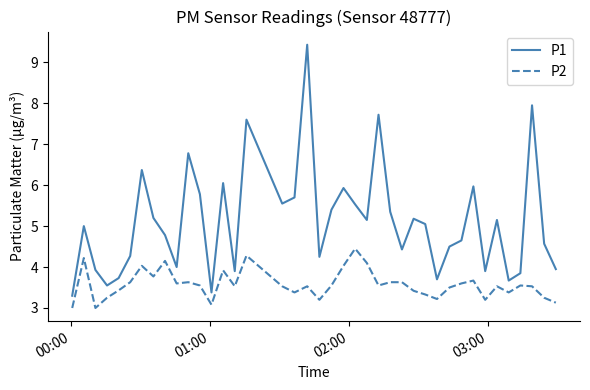

True or false: P1 and P2 intersect in this chart.

False